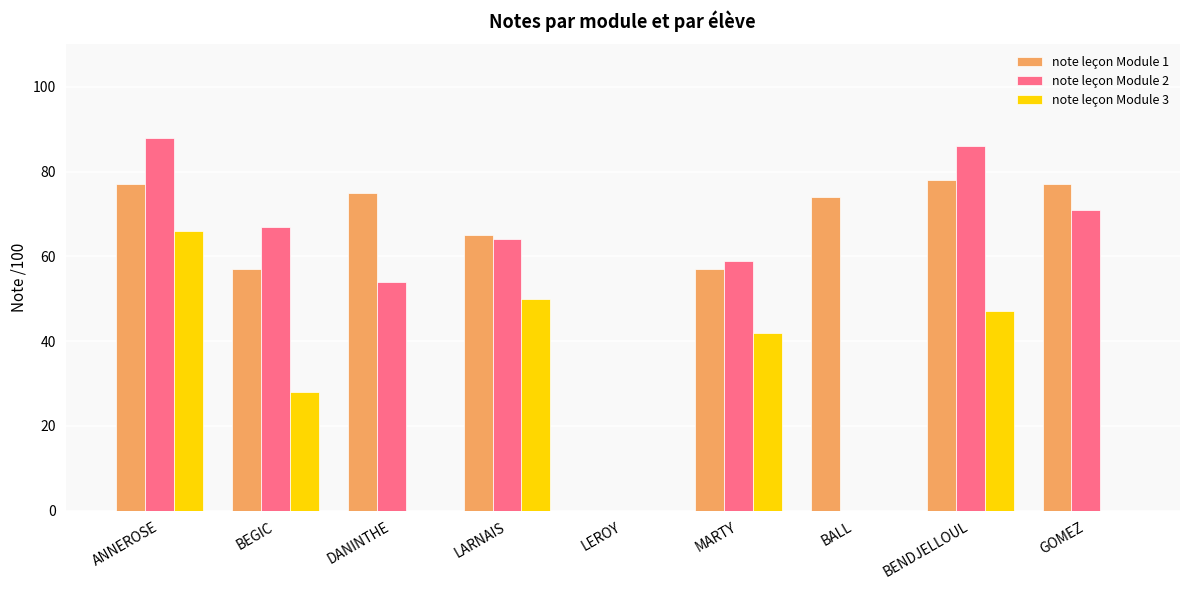

Which series has the largest total across all categories?

note leçon Module 1